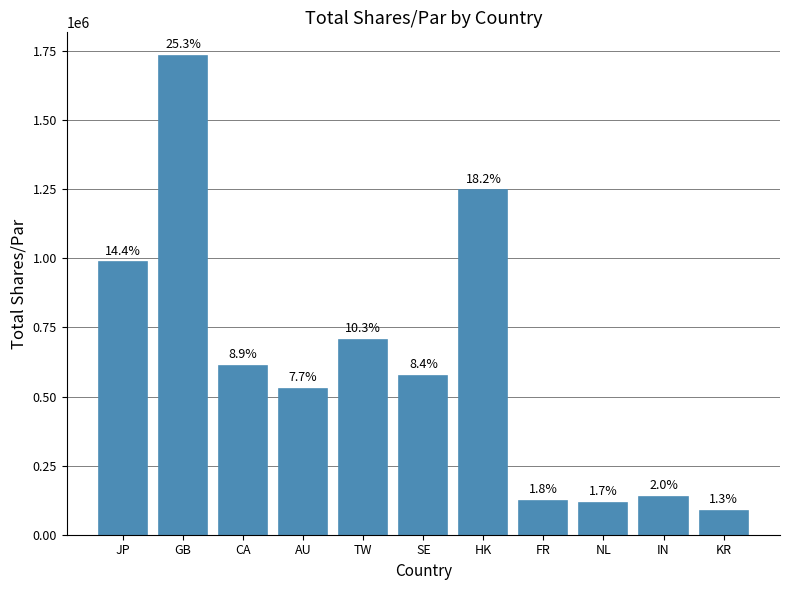

Are the bars horizontal?

No